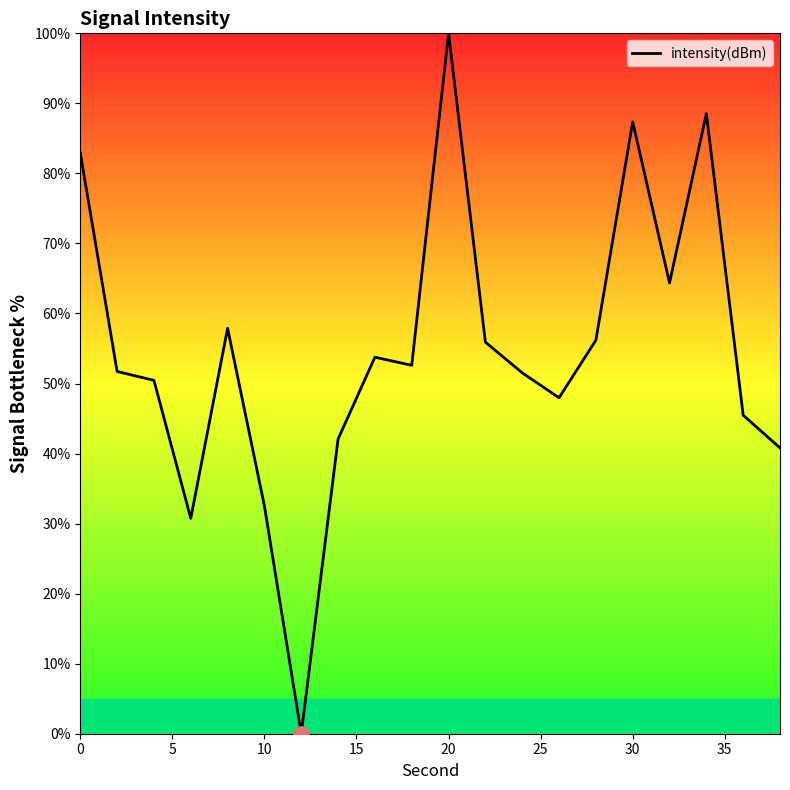

What is the difference between the maximum and minimum values?

100.0